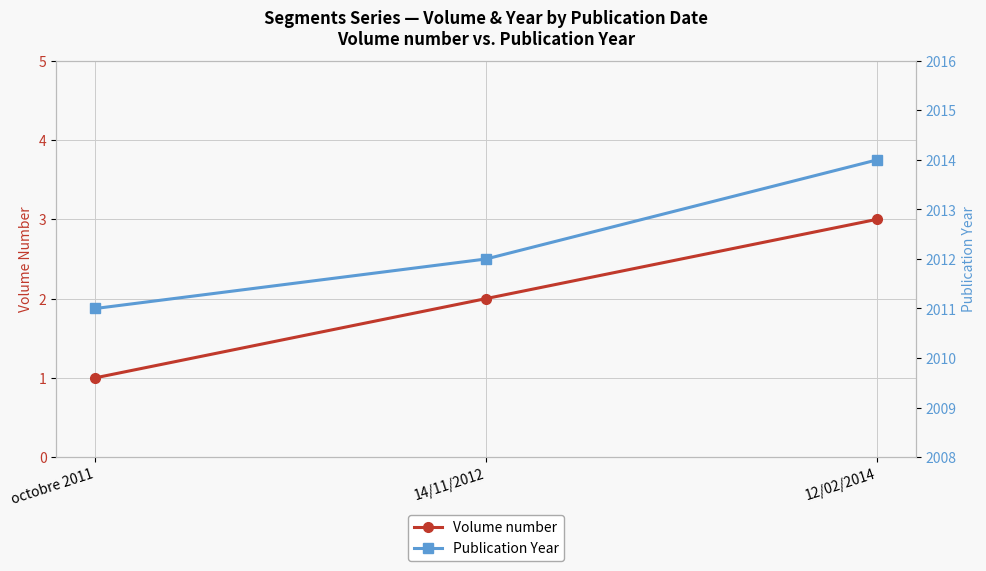

Which has a higher value, octobre 2011 or 12/02/2014?

12/02/2014